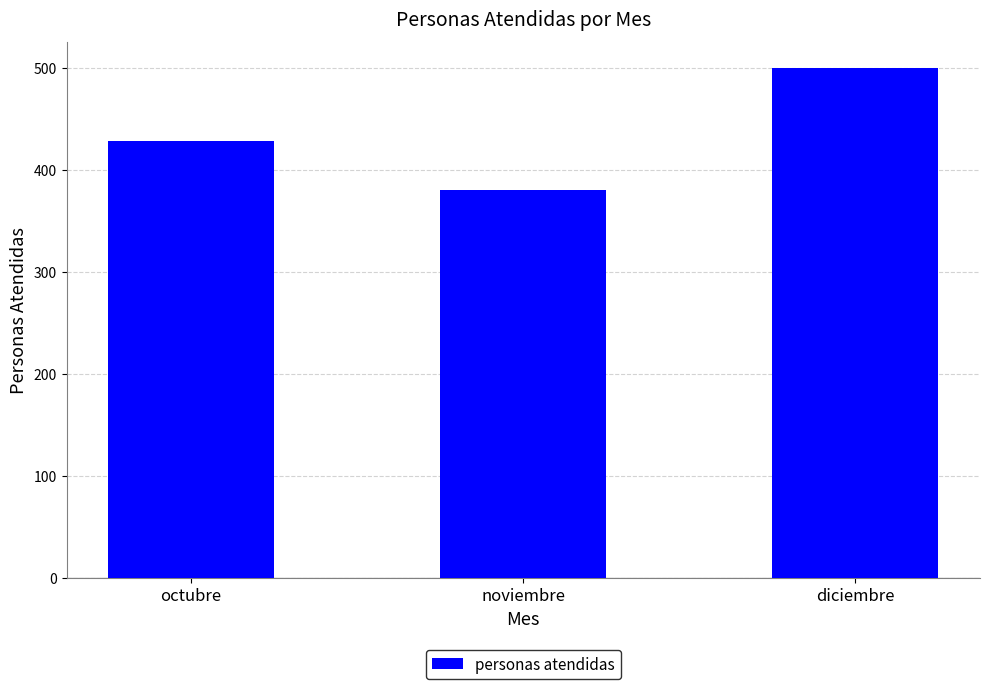

Where is the data nearest to the value 440?

octubre